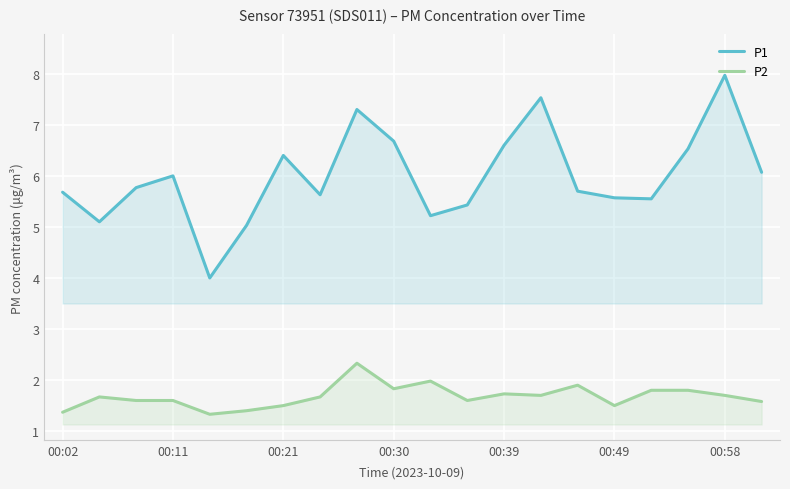

What is the minimum value for P2?

1.3